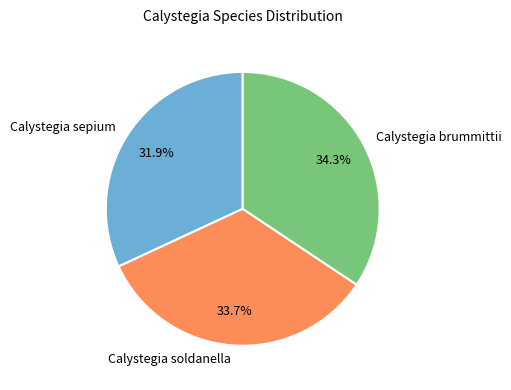

Is there any slice that represents more than half of the pie?

No